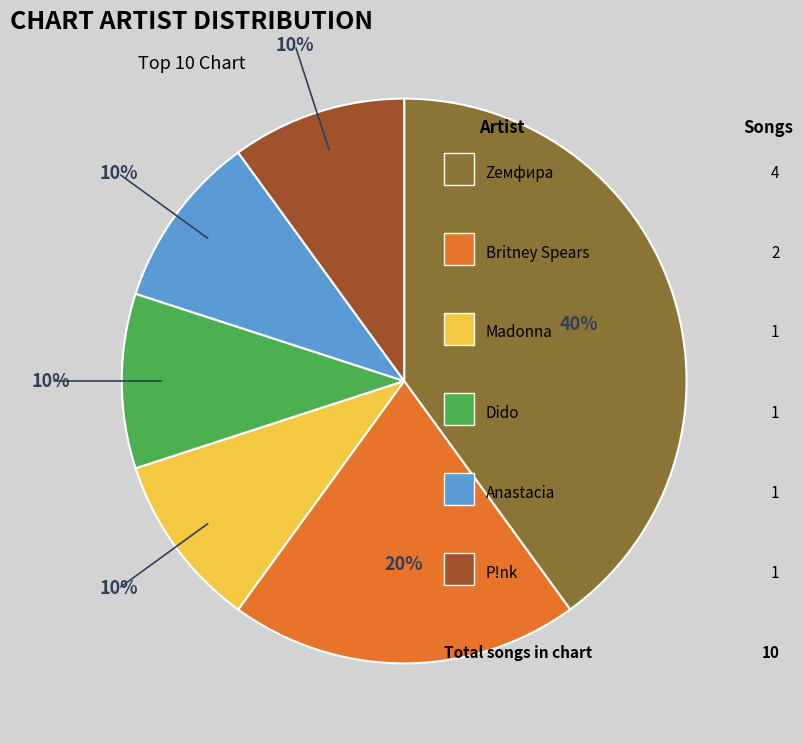

To the nearest percent, what is the difference between the largest and smallest slice percentages?

30%